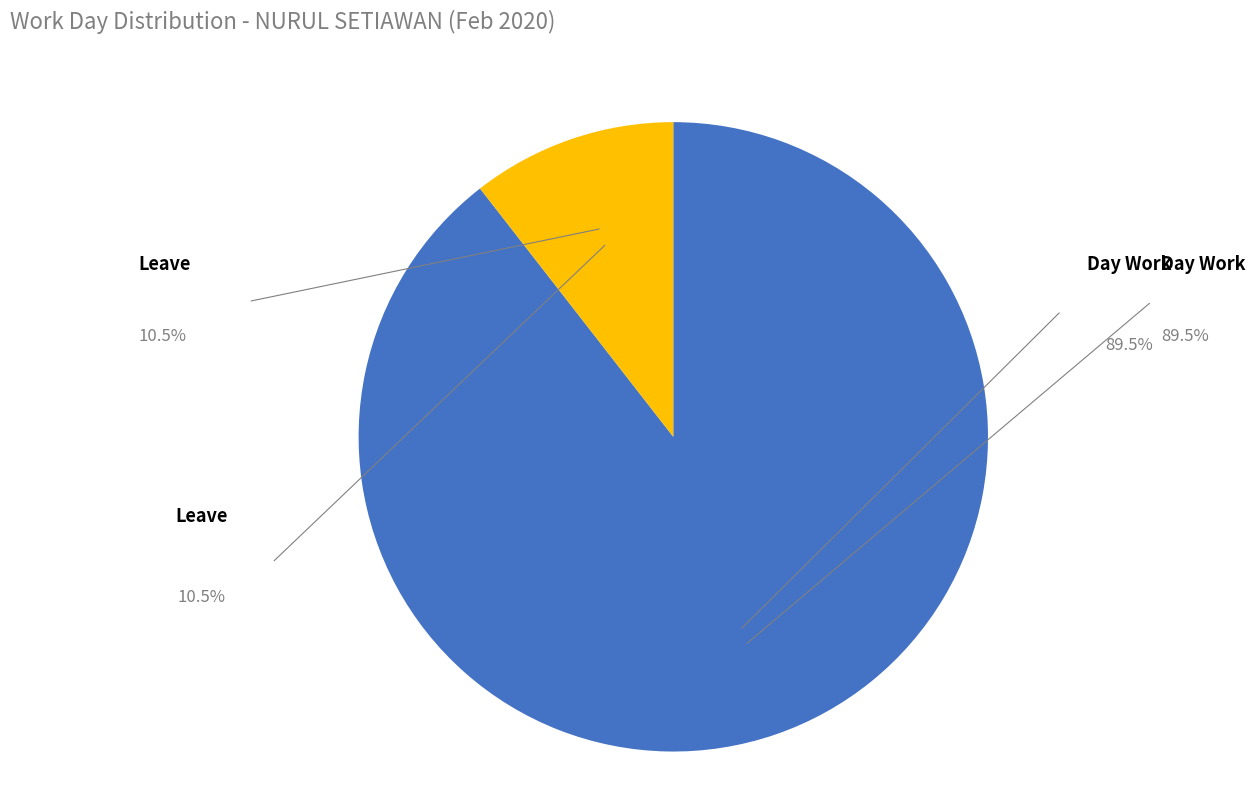

Does any single category account for the majority?

Yes